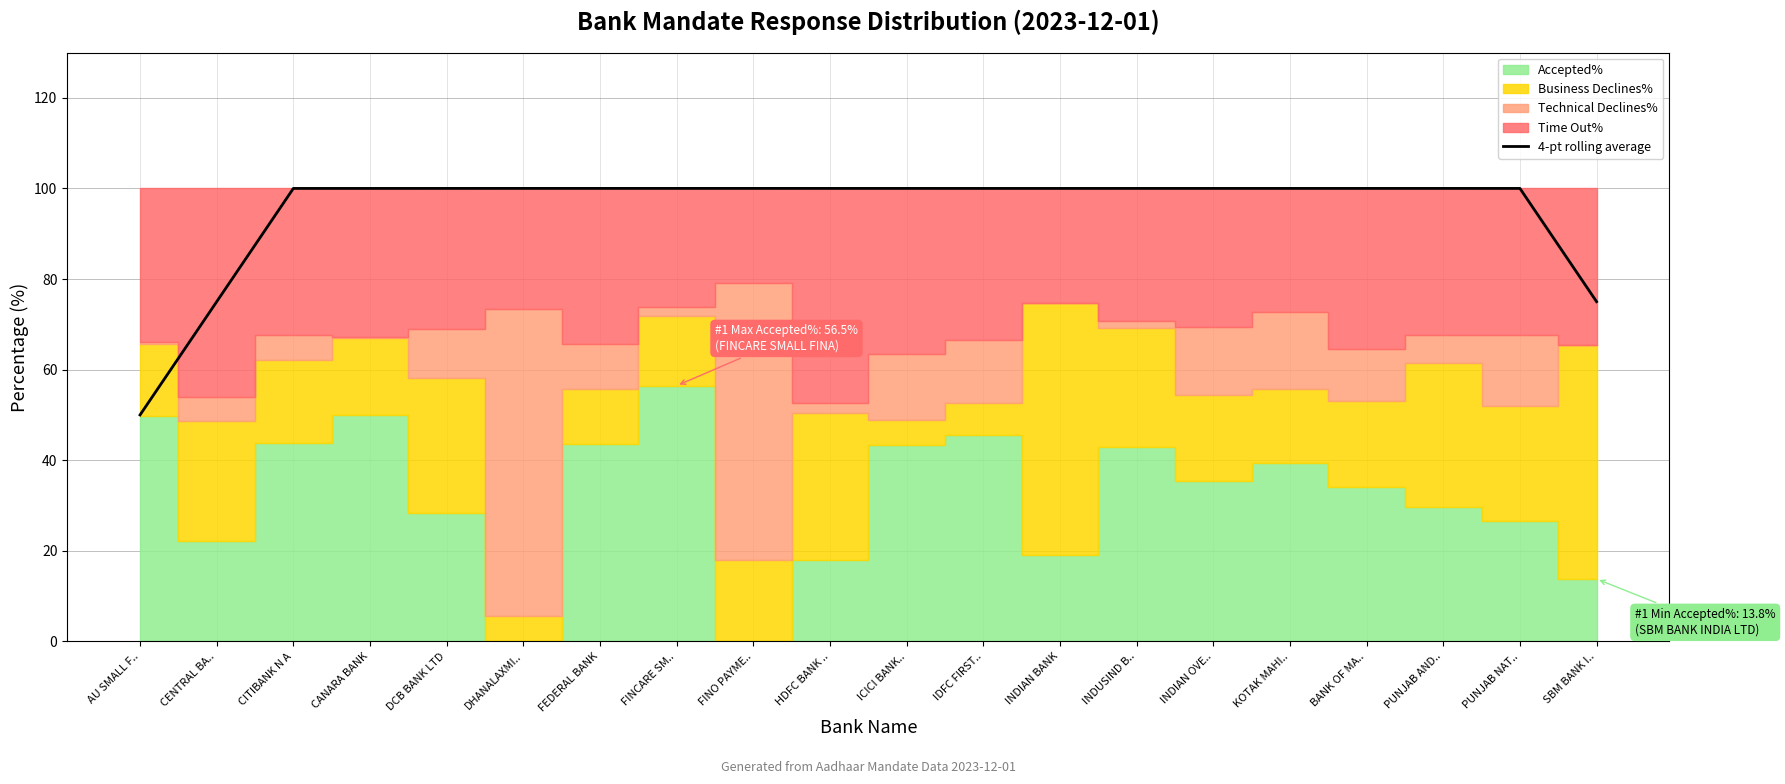

The value of 4-pt rolling average at INDUSIND B.. is 58.6. True or false?

False